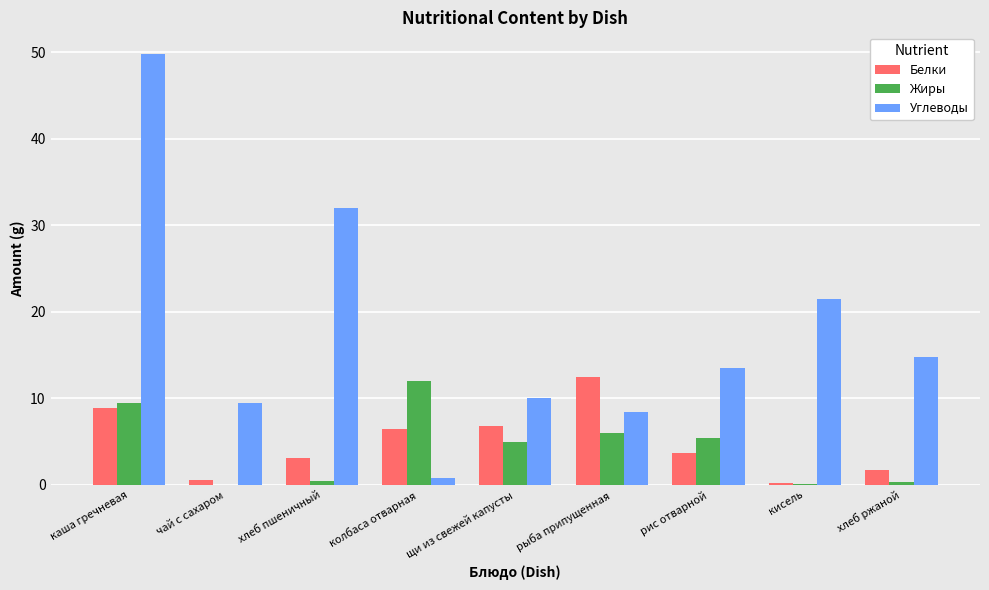

Which series changed the most between каша гречневая and колбаса отварная?

Углеводы